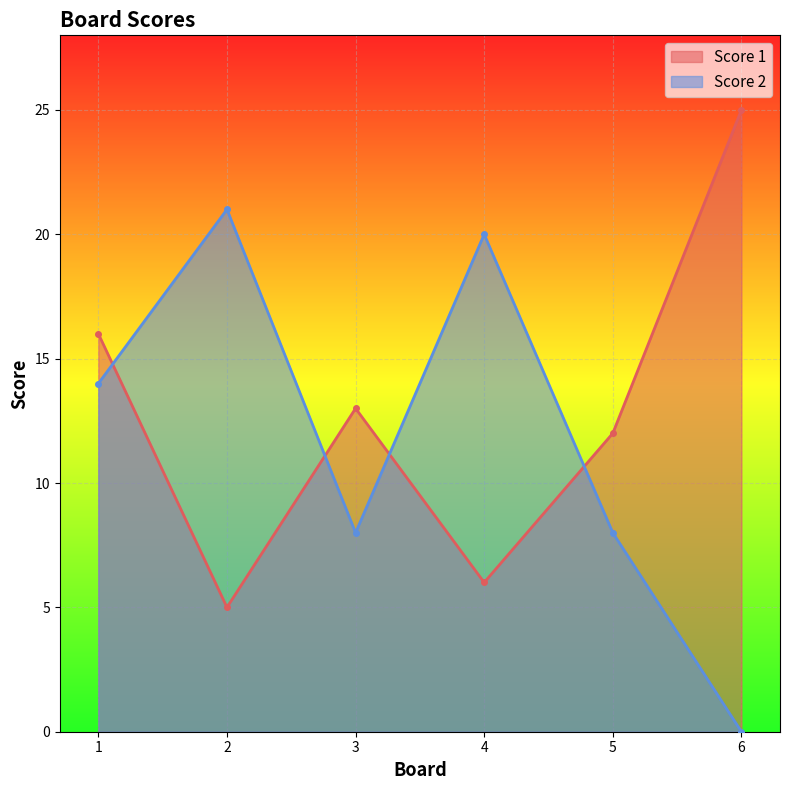

What is the value of the Score 1 point at the 1st from the left?

16